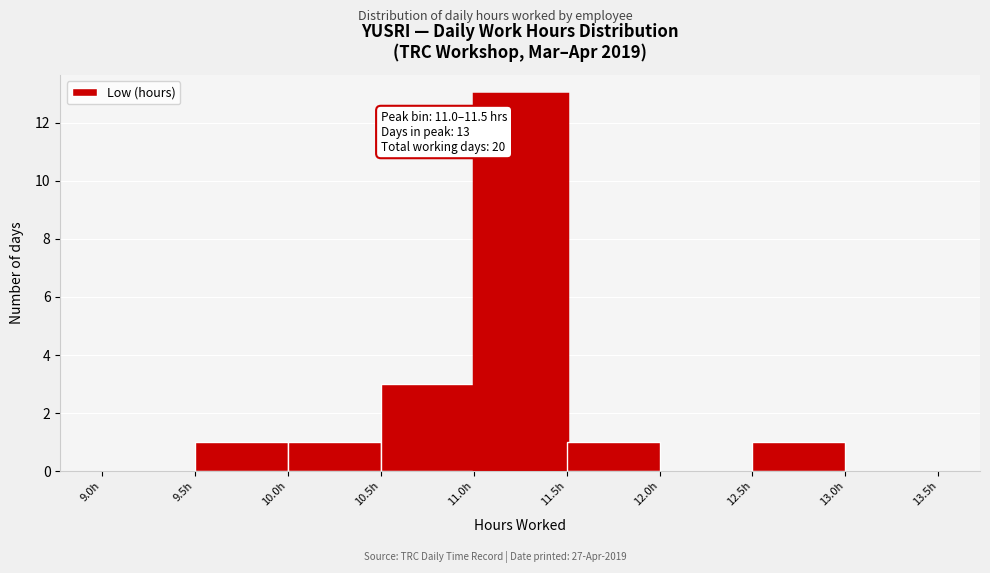

Which range on the x-axis has the tallest bar?

11.0 to 11.5